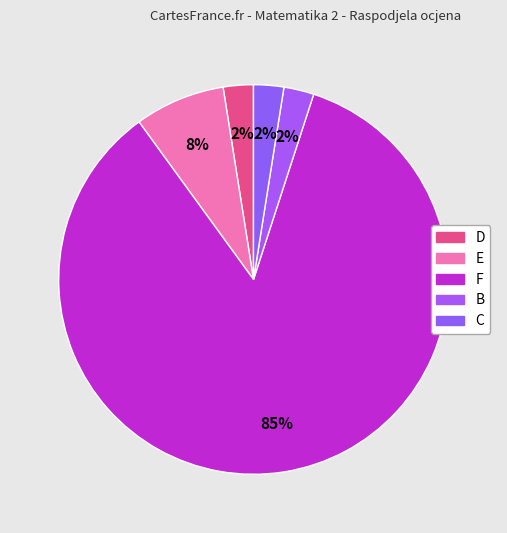

Combined, what portion of the pie is C and E?

10.0%